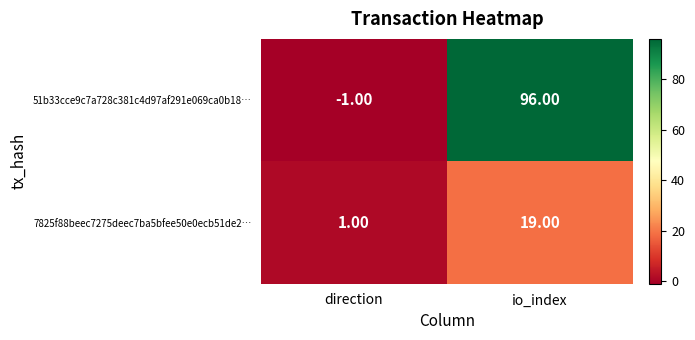

Between direction and io_index, which series saw the biggest shift?

51b33cce9c7a728c381c4d97af291e069ca0b18…